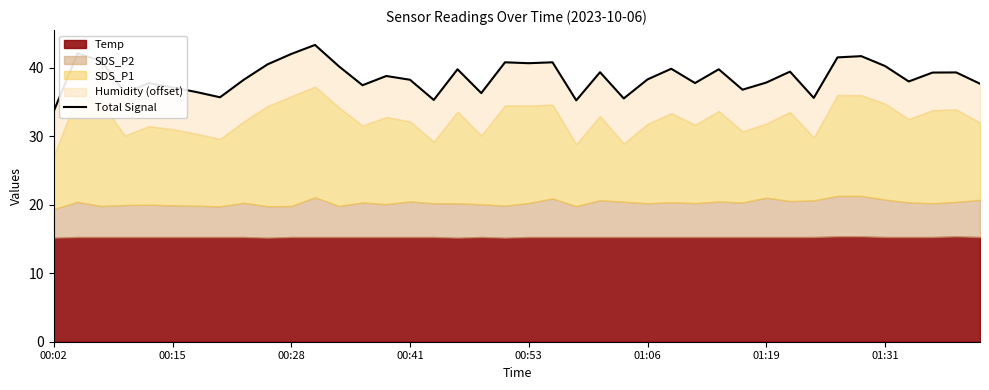

What is the average value?

38.7